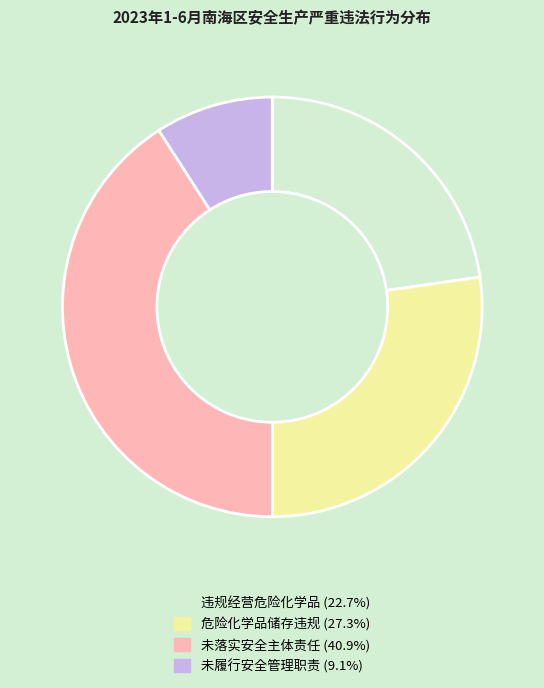

Combined, do 危险化学品储存违规 (27.3%) and 未履行安全管理职责 (9.1%) account for over 50%?

No